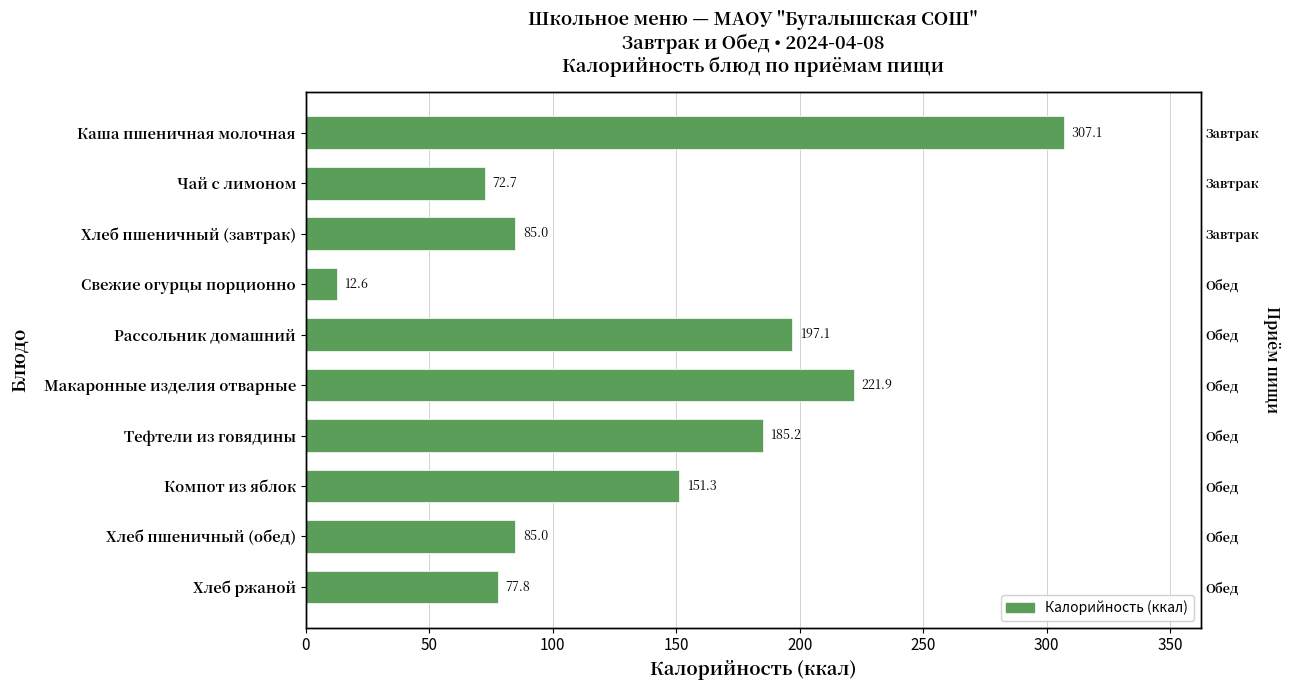

How many data points are less than 151?

5